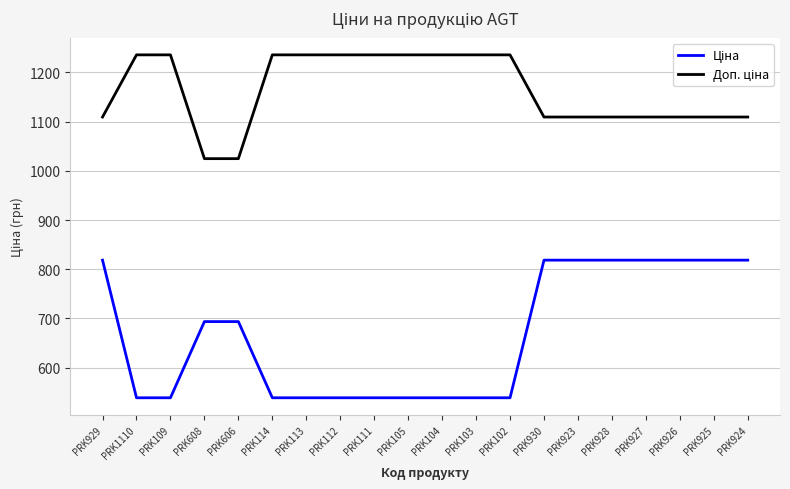

What is the total value across all series at PRK103?

1774.4